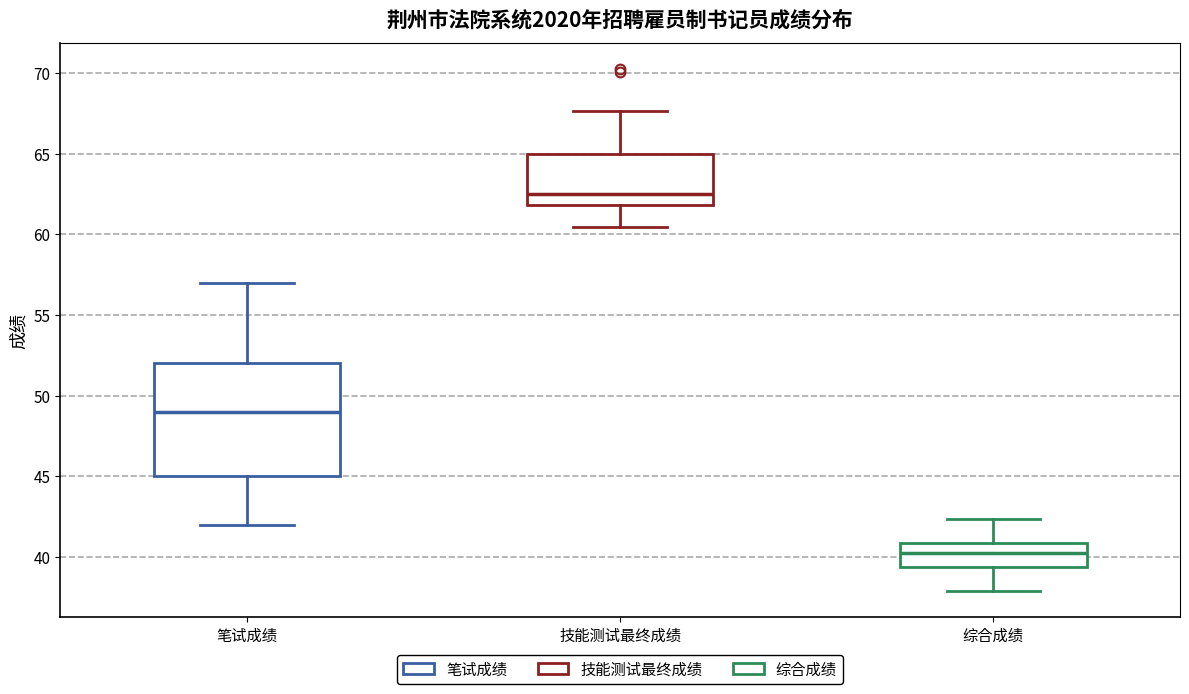

Reading left to right, read every box against the y-axis: the position of its median line, the range the box covers, and the ends of its whiskers. The values are not printed on the chart, so give them approximately, as read against the axis.

笔试成绩: median 49.0, box 45.0 to 52.0, whiskers 42.0 to 57.0
技能测试最终成绩: median 62.5, box 62.0 to 65.0, whiskers 60.5 to 67.5
综合成绩: median 40.5, box 39.5 to 41.0, whiskers 38.0 to 42.5